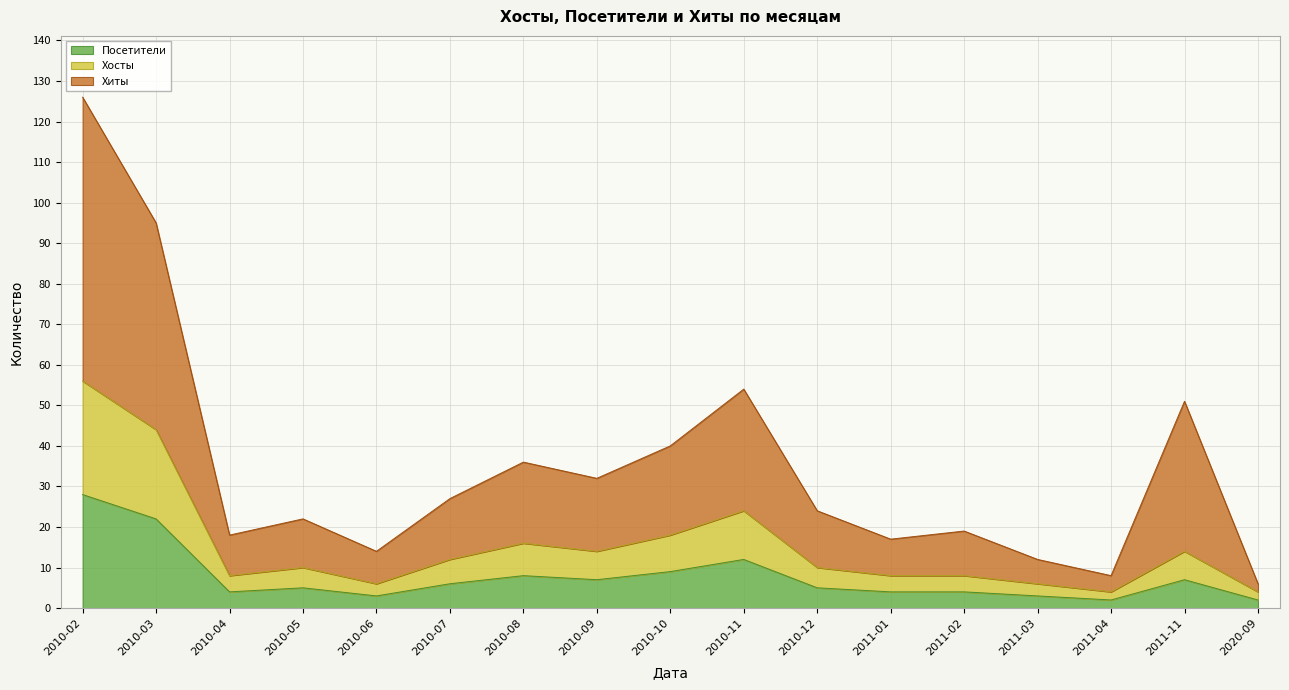

How many interior local peaks does the Хосты series have?

4